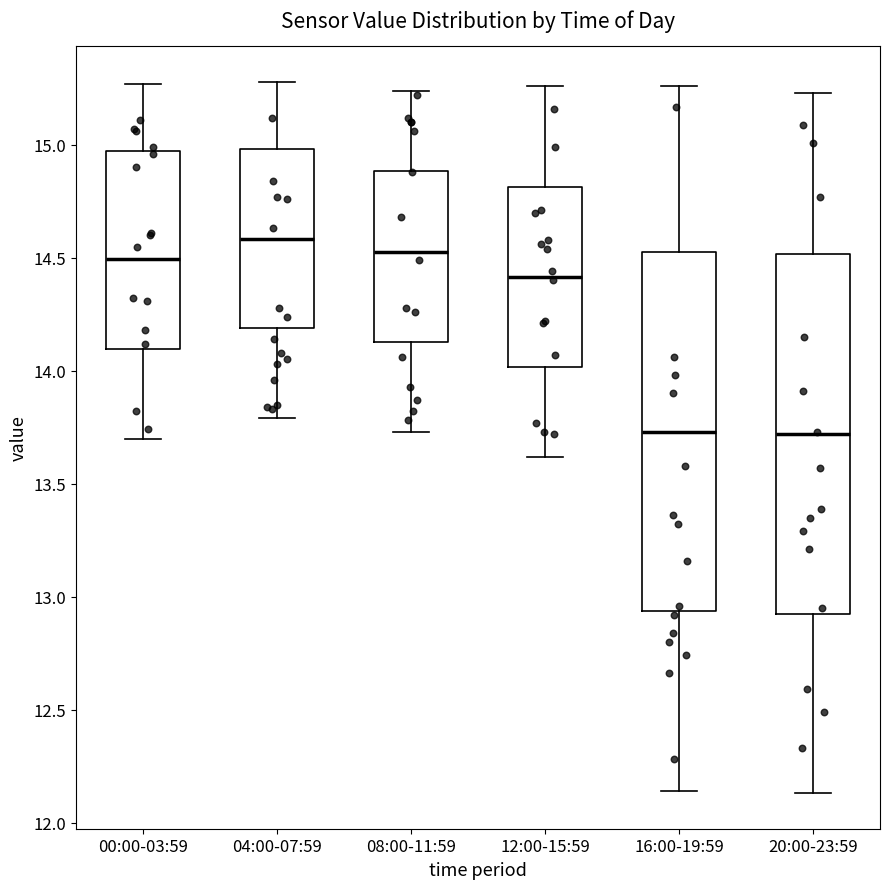

Reading left to right, transcribe this box plot: for each box, give where its median line is, the range the box spans, and where its two whiskers end, as read against the y-axis. The values are not printed on the chart, so give them approximately, as read against the axis.

00:00-03:59: median 14.50, box 14.10 to 15.00, whiskers 13.70 to 15.25
04:00-07:59: median 14.60, box 14.20 to 15.00, whiskers 13.80 to 15.30
08:00-11:59: median 14.55, box 14.15 to 14.90, whiskers 13.75 to 15.25
12:00-15:59: median 14.40, box 14.00 to 14.80, whiskers 13.60 to 15.25
16:00-19:59: median 13.75, box 12.95 to 14.55, whiskers 12.15 to 15.25
20:00-23:59: median 13.70, box 12.95 to 14.50, whiskers 12.15 to 15.25